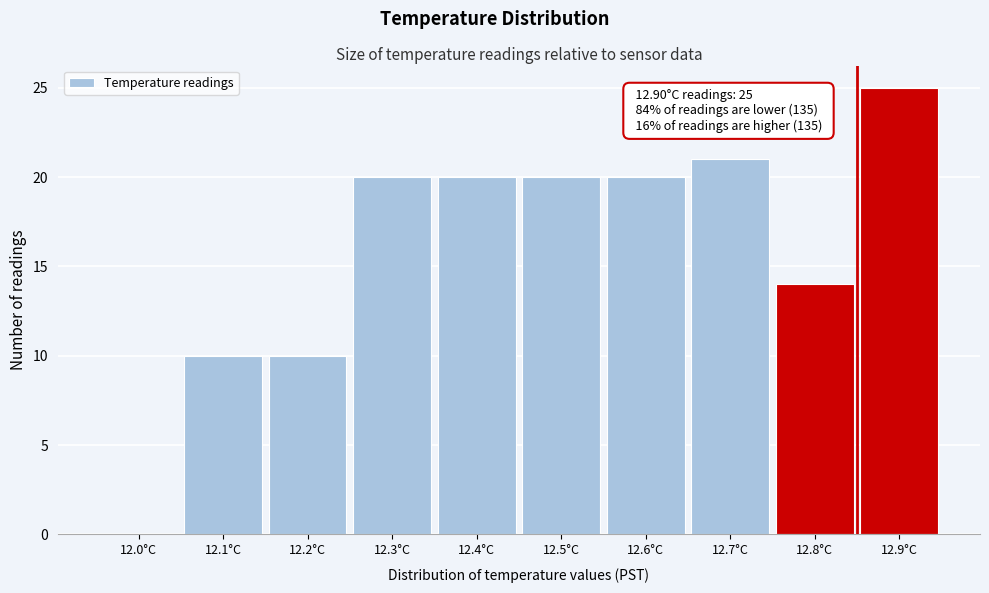

Reading left to right, transcribe all the data shown in this chart.

12.0°C=0	12.1°C=10	12.2°C=10	12.3°C=20	12.4°C=20	12.5°C=20	12.6°C=20	12.7°C=21	12.8°C=14	12.9°C=25